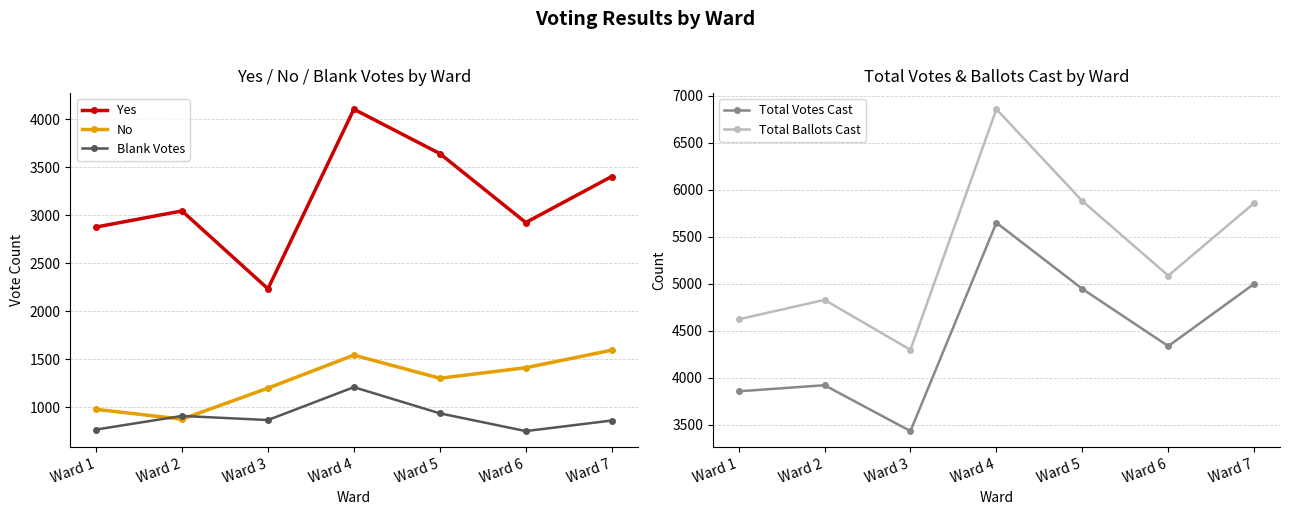

What is the highest value of the No series?

1594